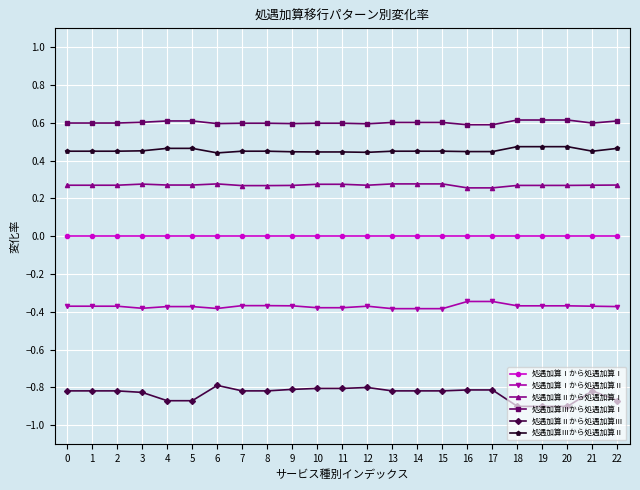

Is it true that 処遇加算Ⅰから処遇加算Ⅱ equals -0.1 at 17?

False